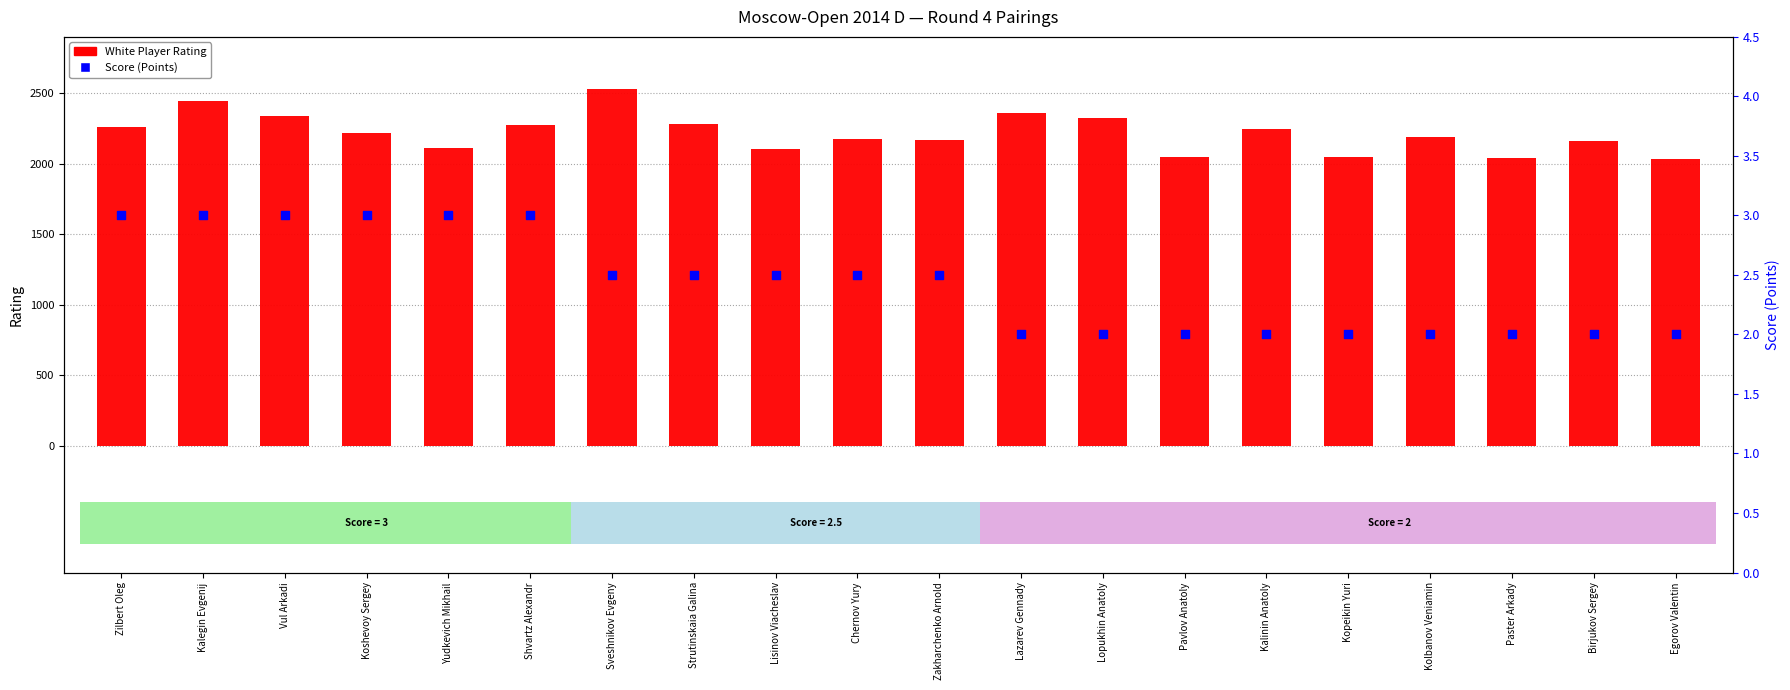

Which series contains the lowest Y value?

Score (Points)